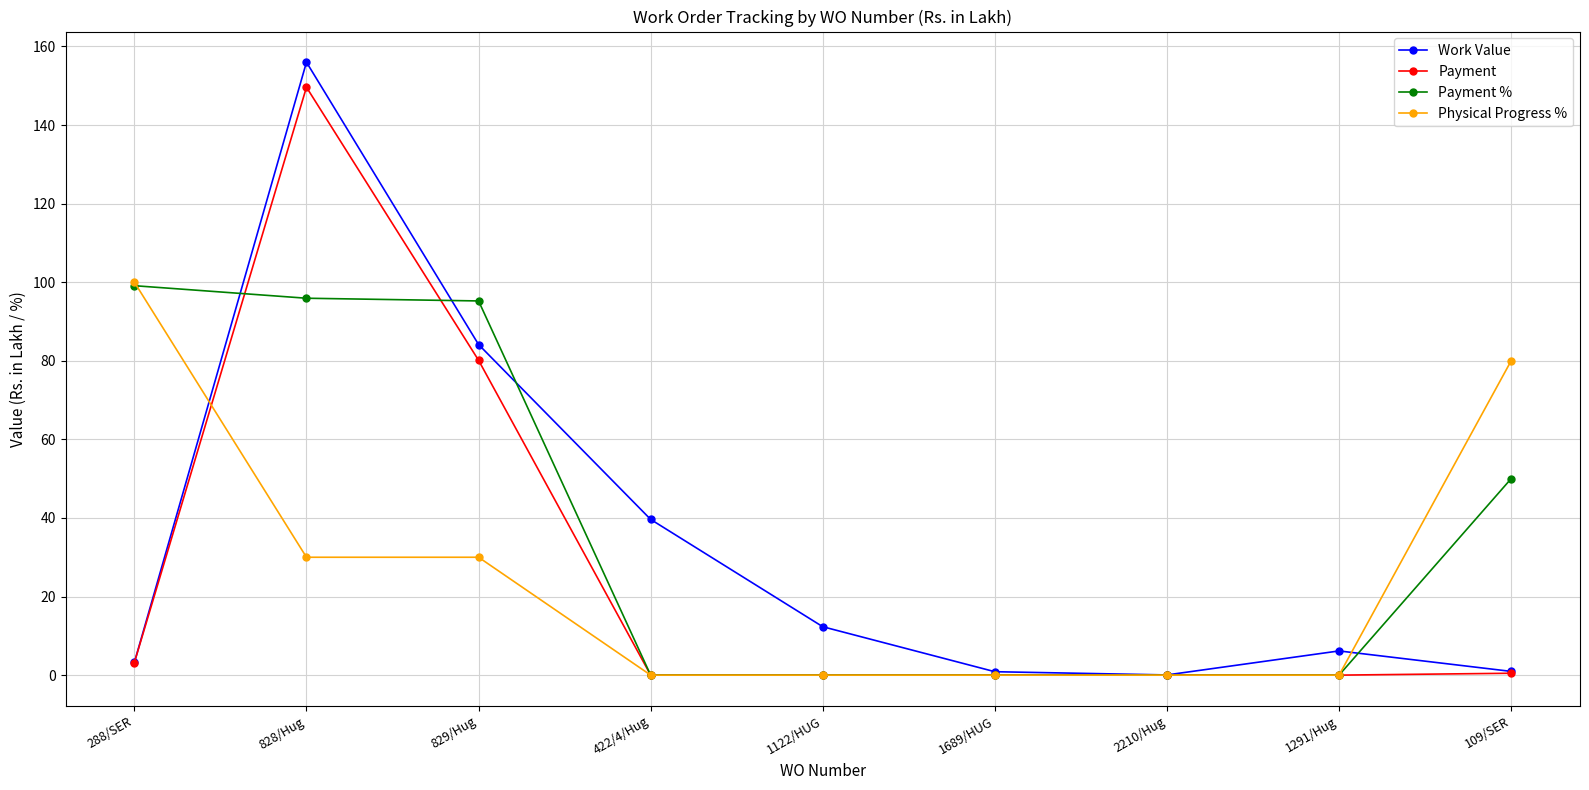

The Payment series shows -60.2 at 422/4/Hug. True or false?

False